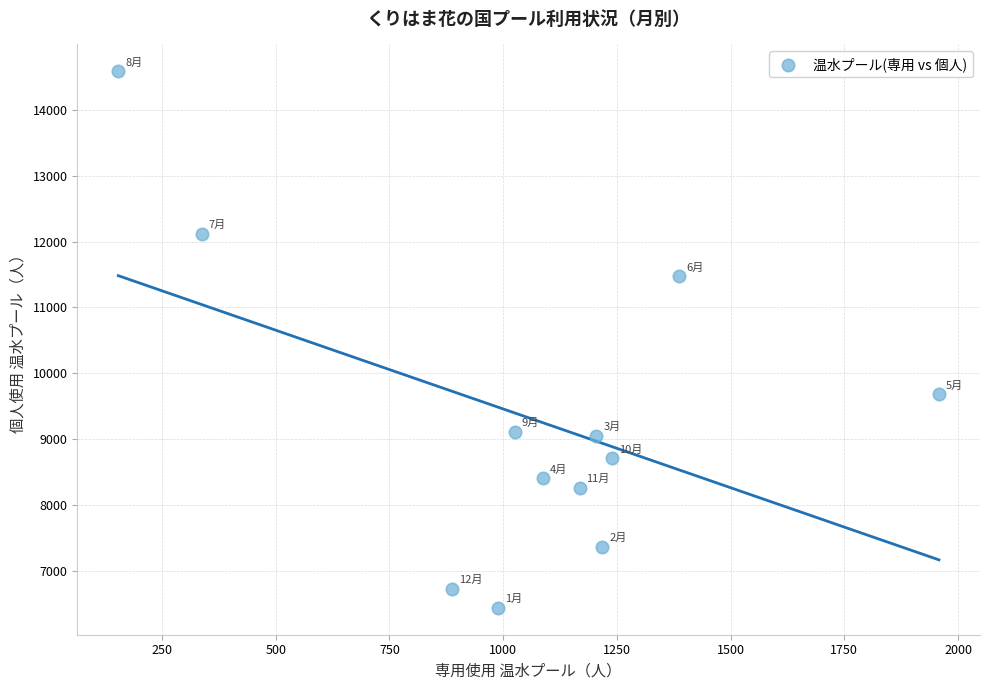

What Y value in the scatter plot is closest to 10511?

9678